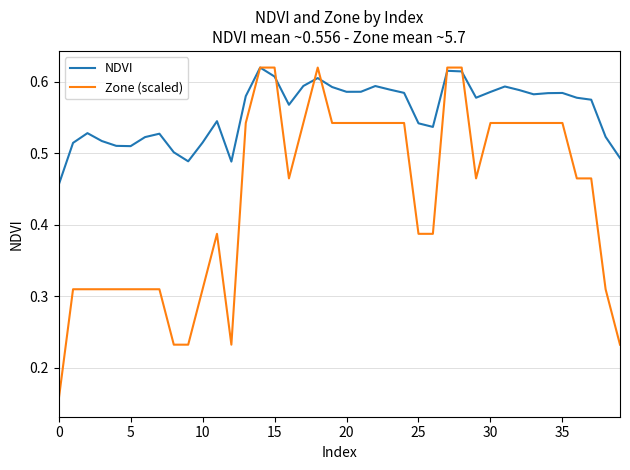

Which series has the largest total across all categories?

NDVI